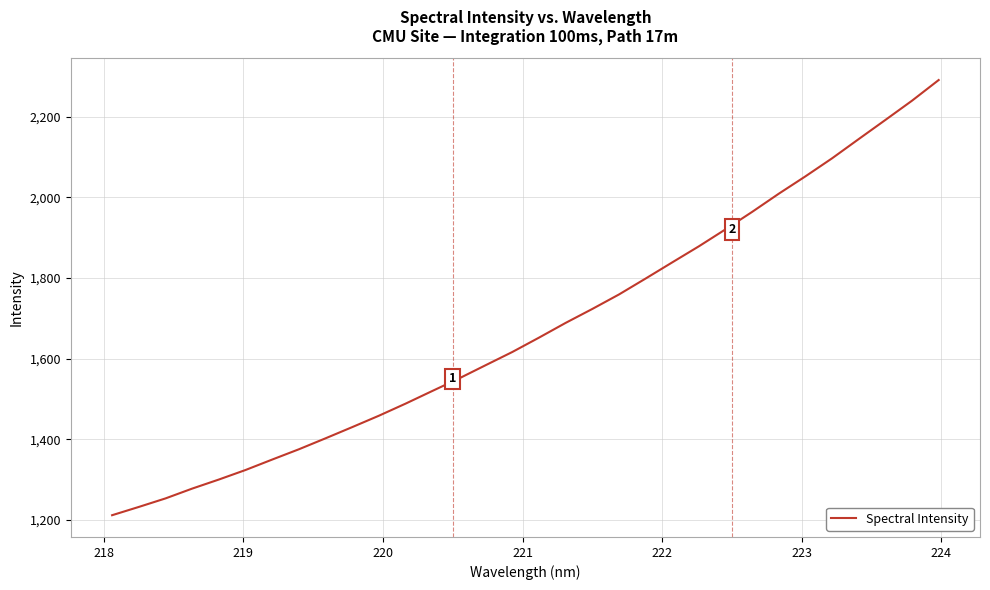

What is the greatest value displayed?

2290.6